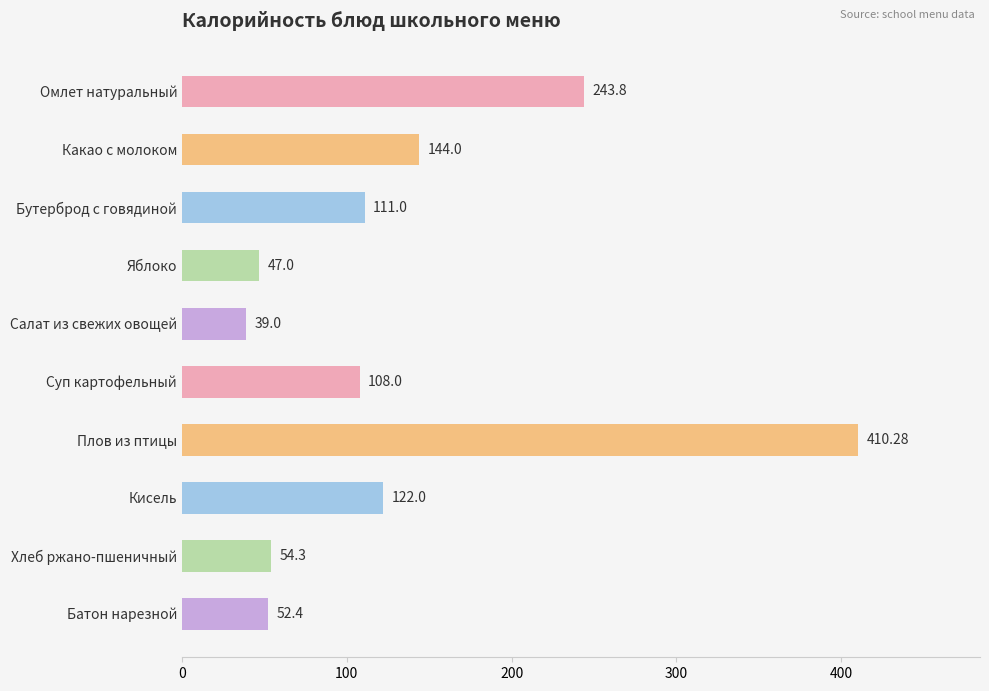

Where is the data nearest to the value 224?

Омлет натуральный